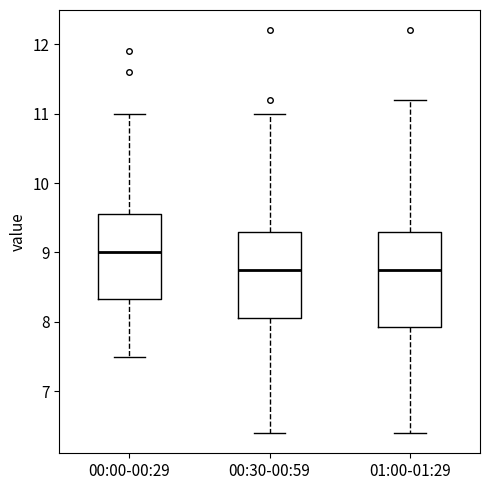

Comparing the boxes themselves (not the whiskers), which one is the tallest?

01:00-01:29